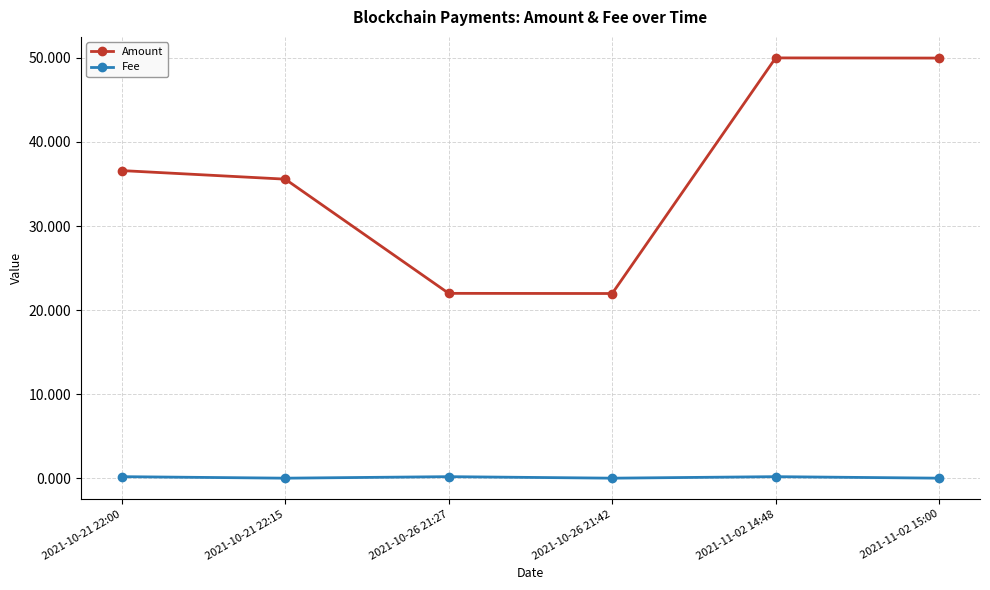

List the series in order of their peak value, lowest first.

Fee, Amount